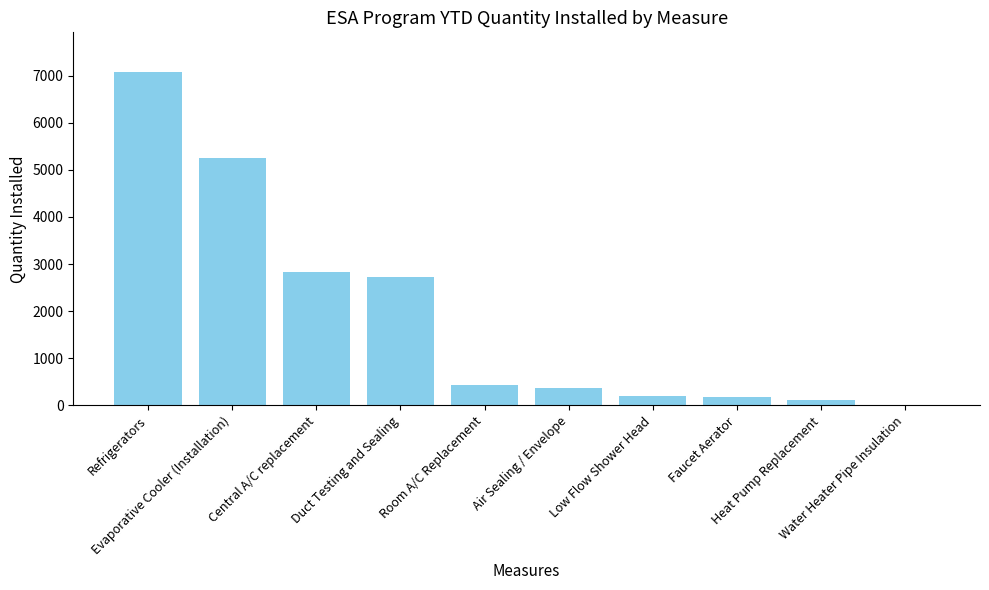

What is the ratio of the value at Room A/C Replacement to the value at Water Heater Pipe Insulation?

32.7